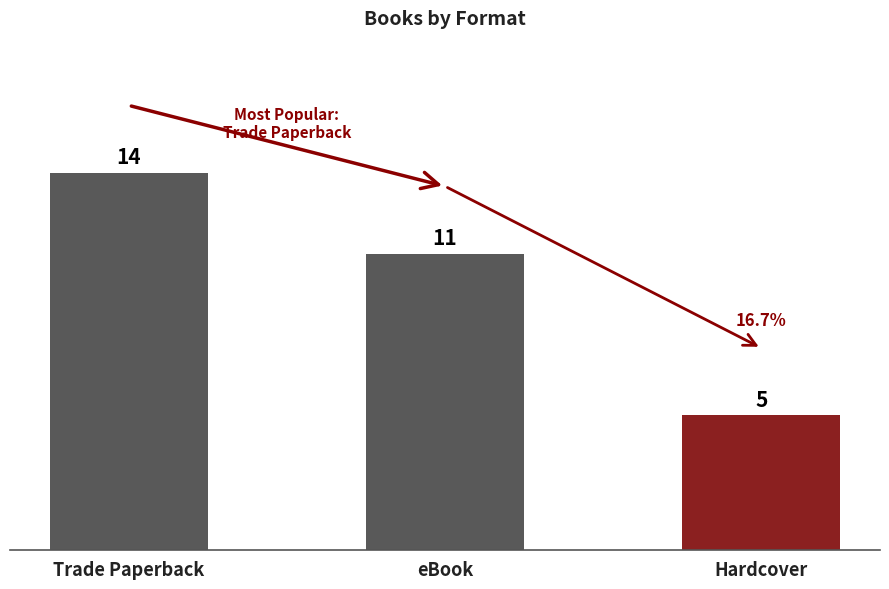

Are the bars grouped side by side (vs. stacked)?

No